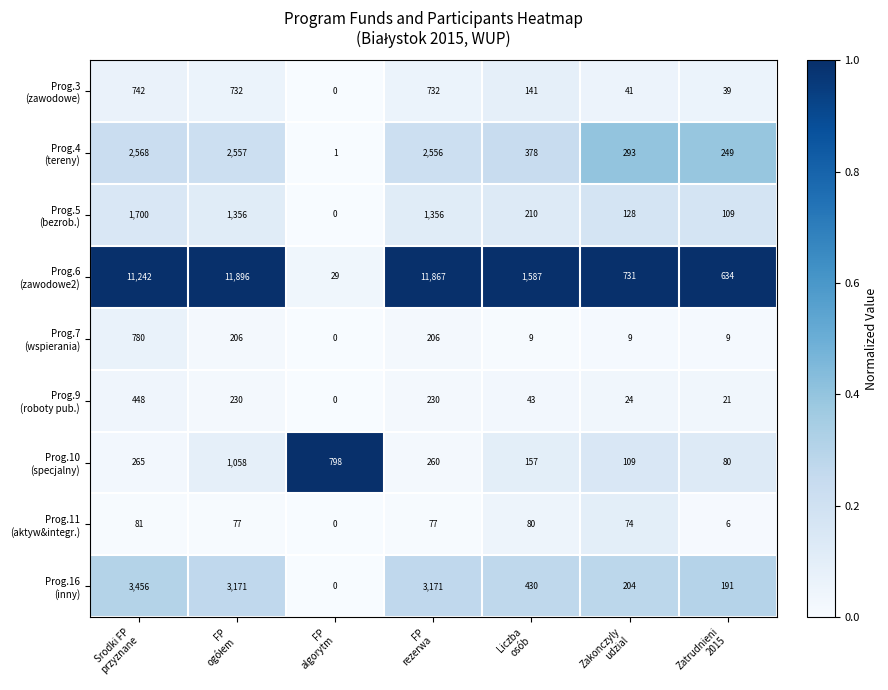

At how many categories does at least one series exceed 1067?

4